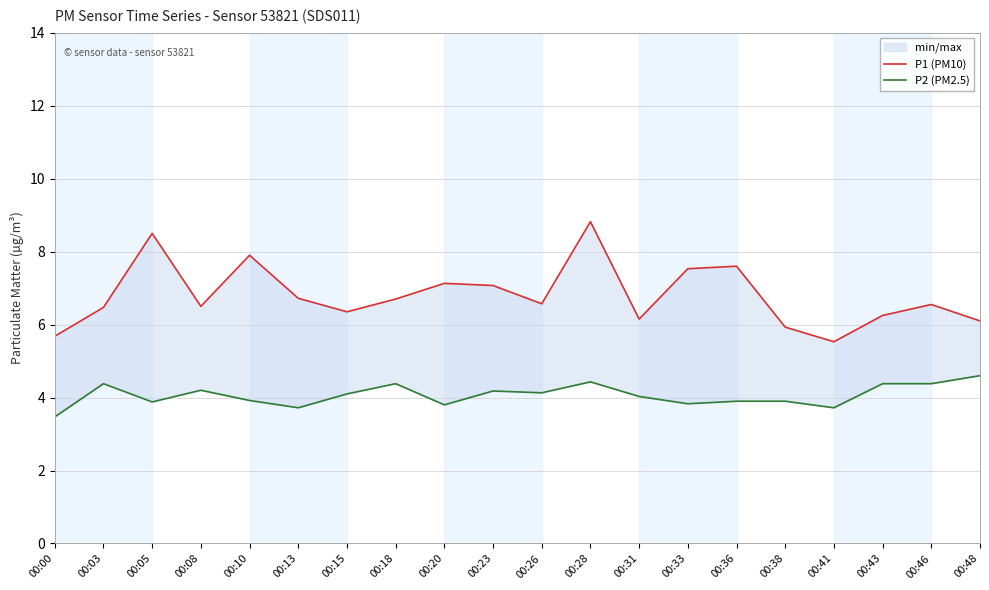

At which label does P2 (PM2.5) reach its peak?

00:48